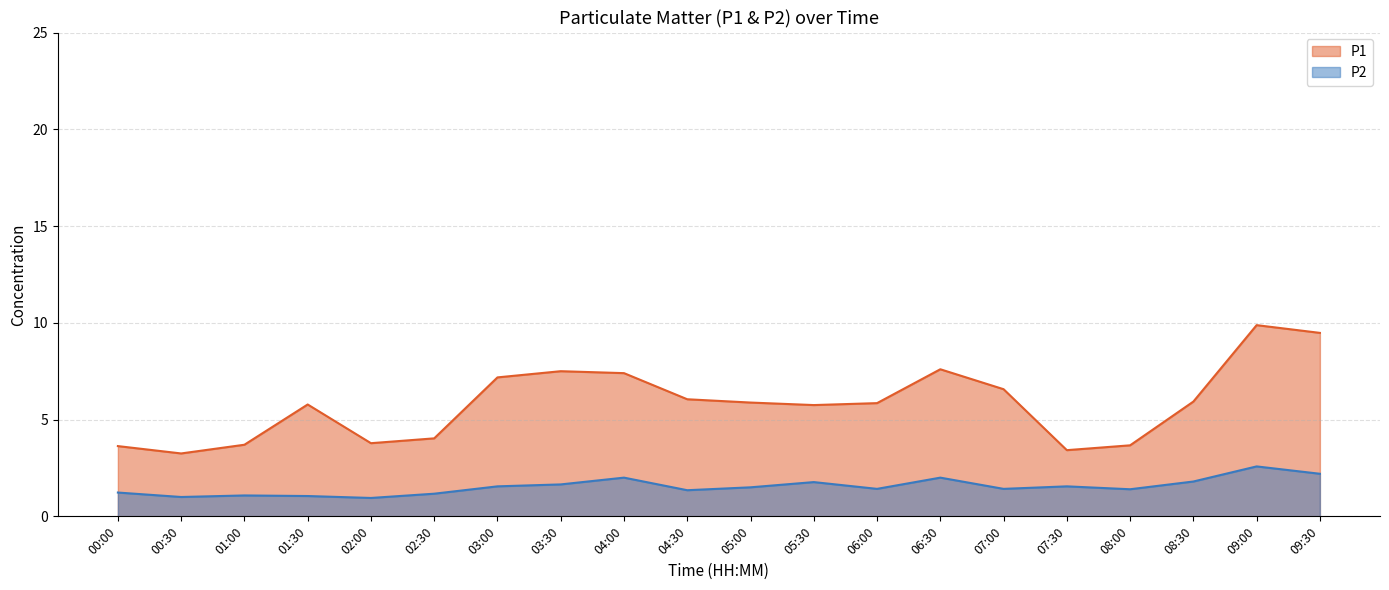

Which label corresponds to the smallest value in the chart?

02:00